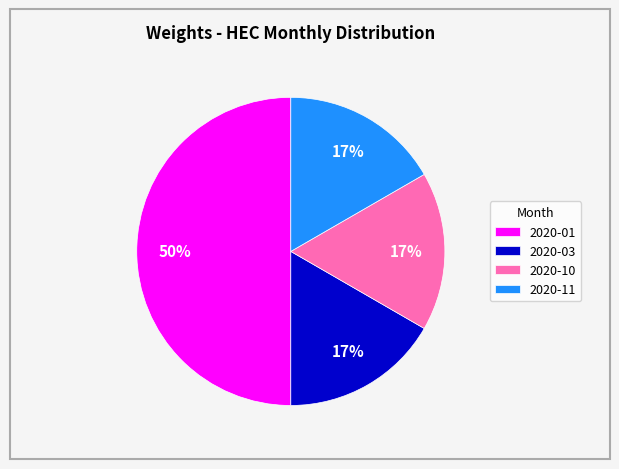

The 2020-10 slice represents 17% of the pie. True or false?

True